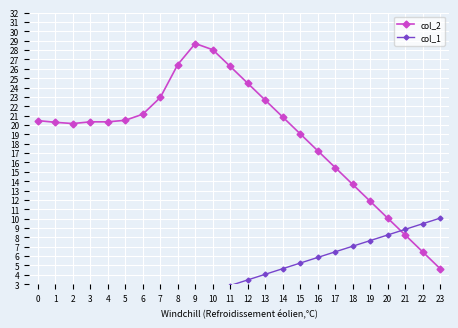

At which category does col_2 reach its first local valley?

2